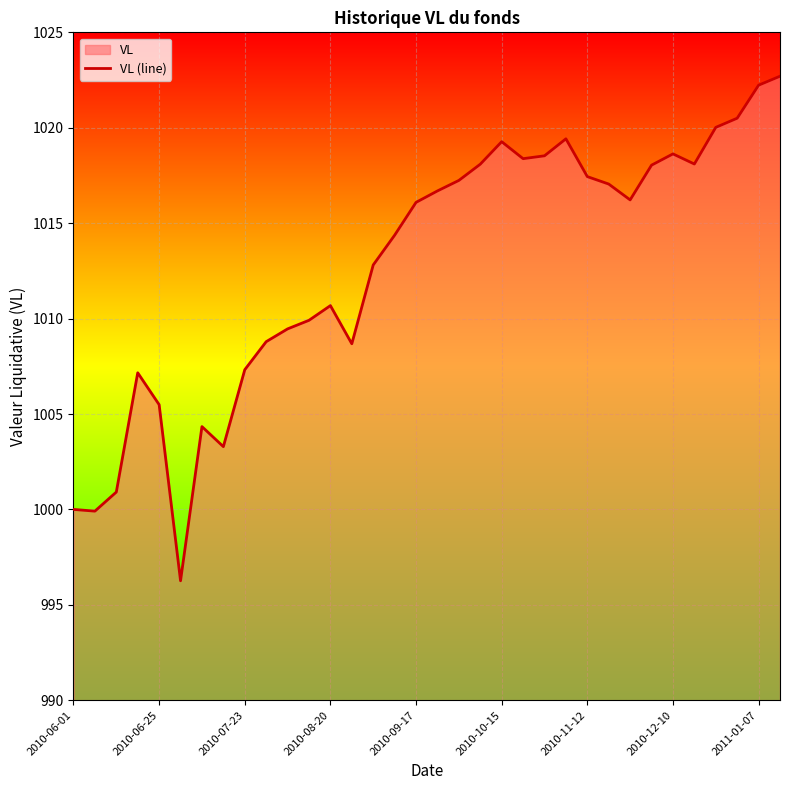

How many lines are shown in the chart?

1